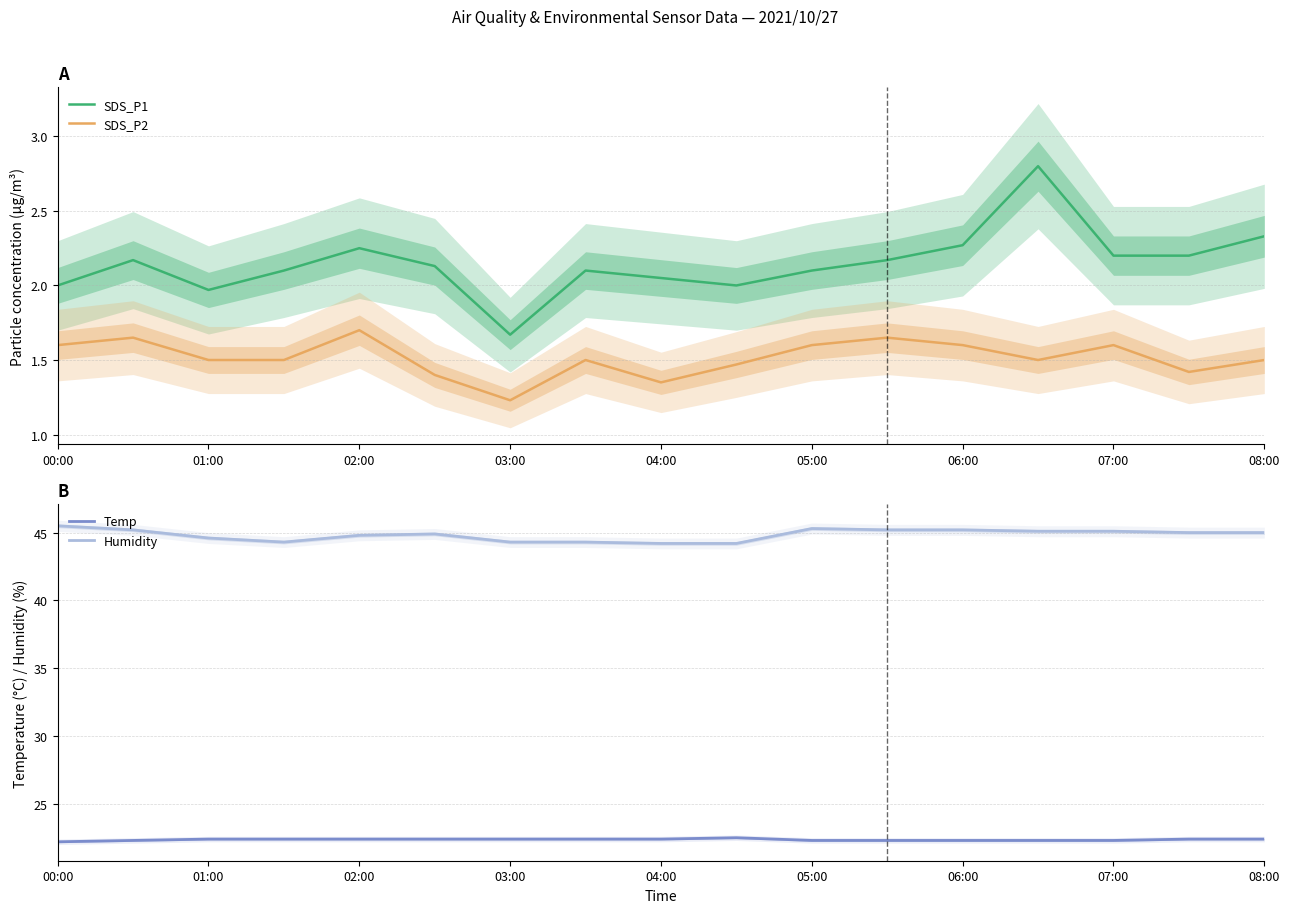

True or false: Temp has a value of 22.4 at 02:00.

True